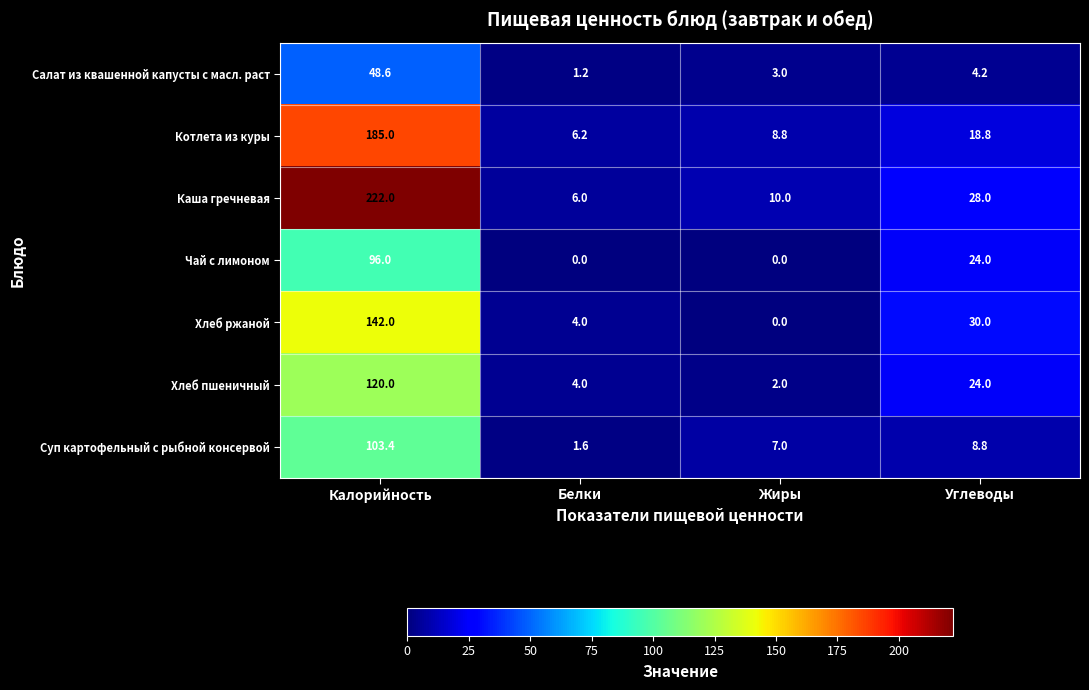

Reading left to right, list all the values displayed in this chart.

Салат из квашенной капусты с масл. раст: 48.6	1.2	3.0	4.2
Котлета из куры: 185.0	6.2	8.8	18.8
Каша гречневая: 222.0	6.0	10.0	28.0
Чай с лимоном: 96.0	0.0	0.0	24.0
Хлеб ржаной: 142.0	4.0	0.0	30.0
Хлеб пшеничный: 120.0	4.0	2.0	24.0
Суп картофельный с рыбной консервой: 103.4	1.6	7.0	8.8